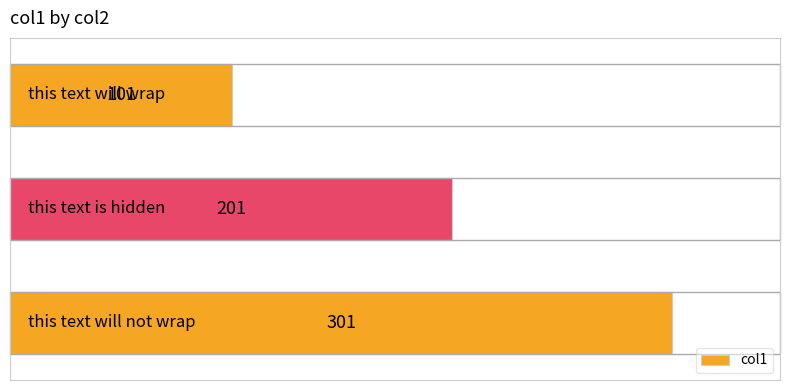

What is the value of the 1st bar from the top?

101